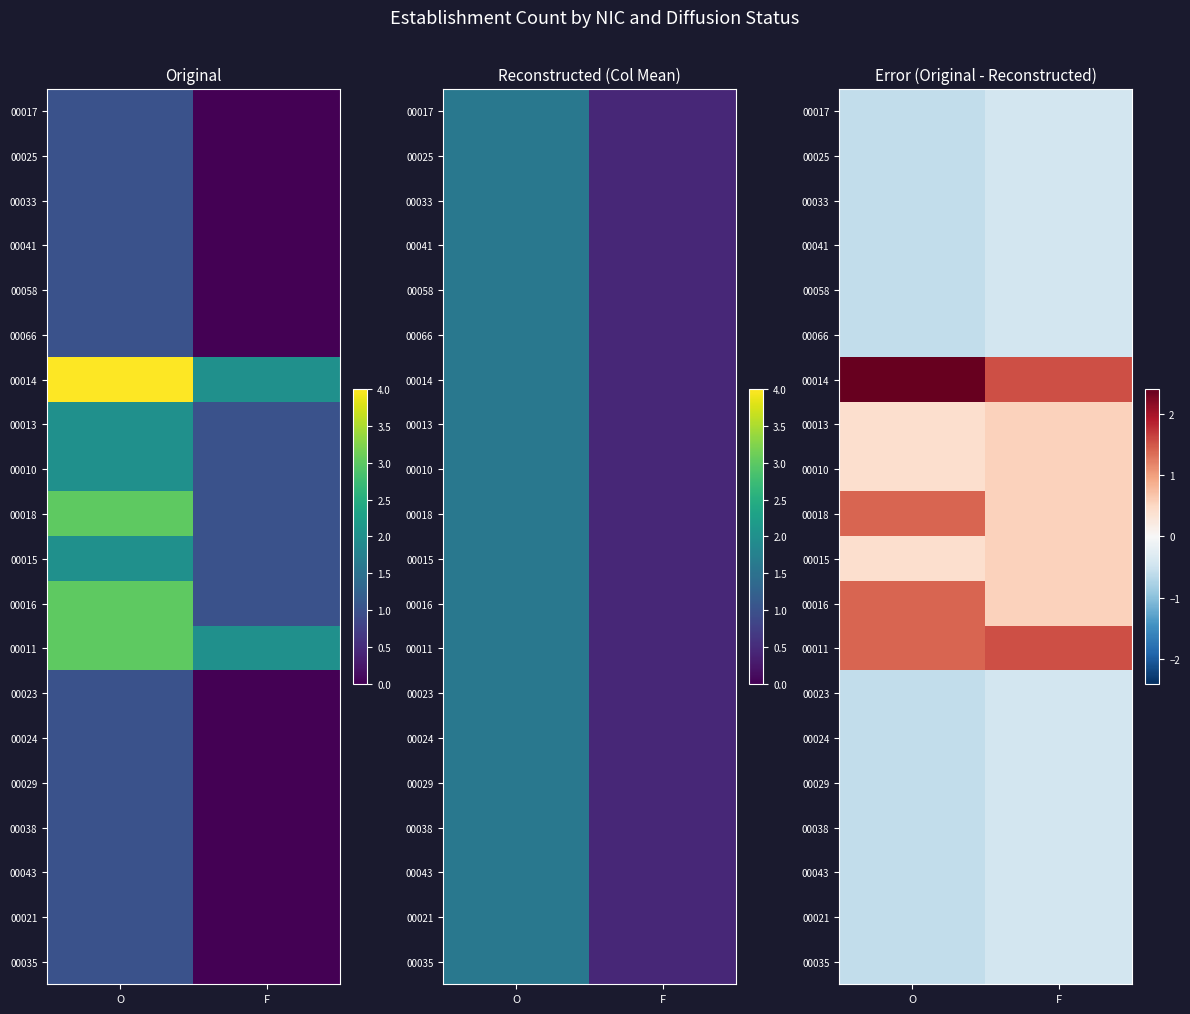

Which series has the widest spread of values?

00014